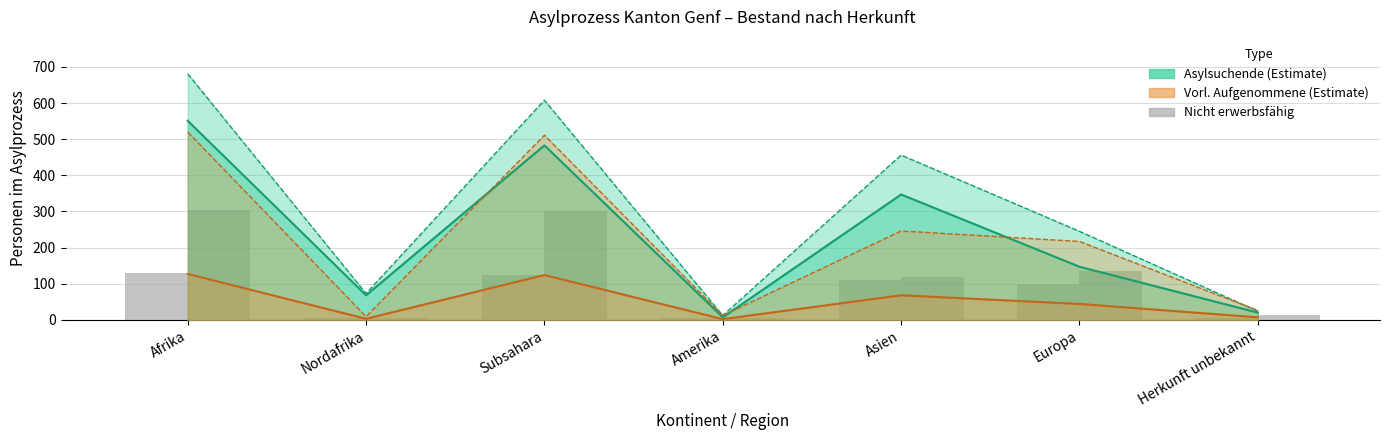

Where is Nicht erwerbsfähig (Asylsuchende) nearest to the value 67?

Europa